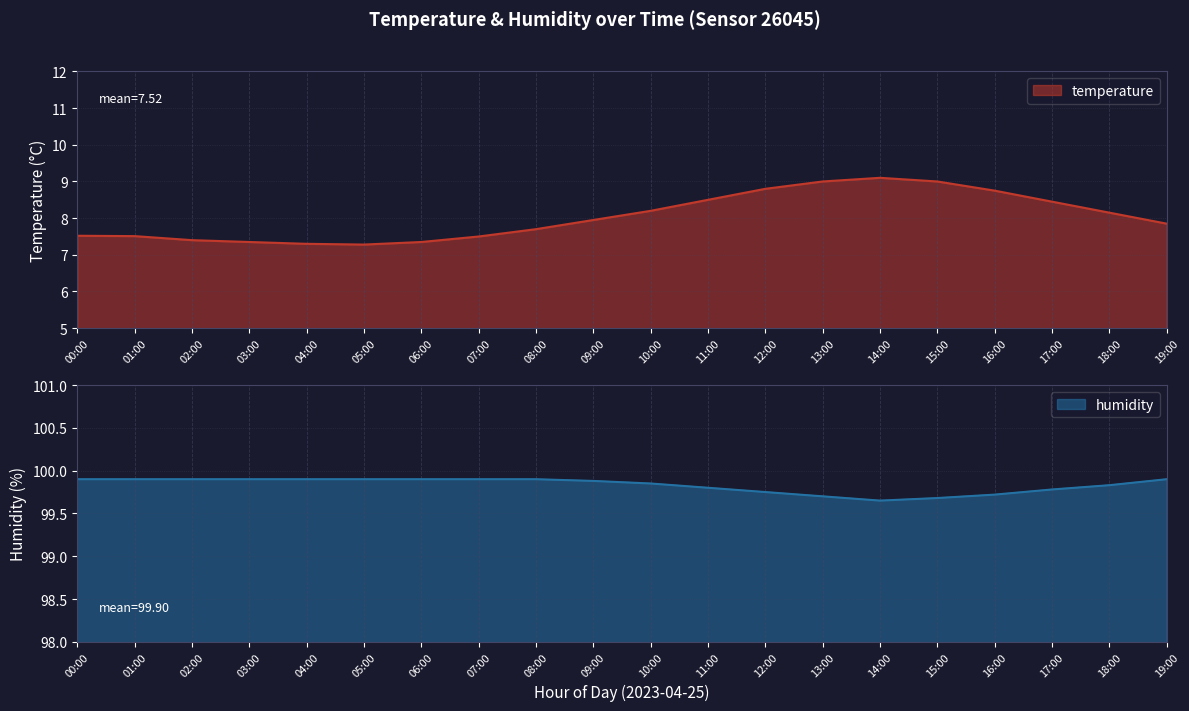

How many interior local valleys does the temperature series have?

1